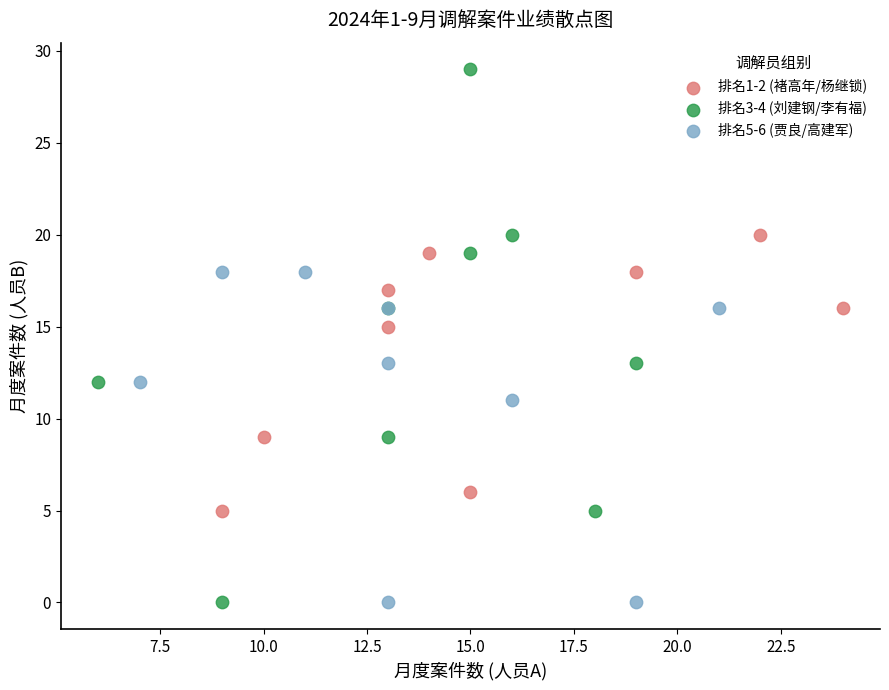

What are all the series names shown in the legend?

排名1-2 (褚高年/杨继锁), 排名3-4 (刘建钢/李有福), 排名5-6 (贾良/高建军)